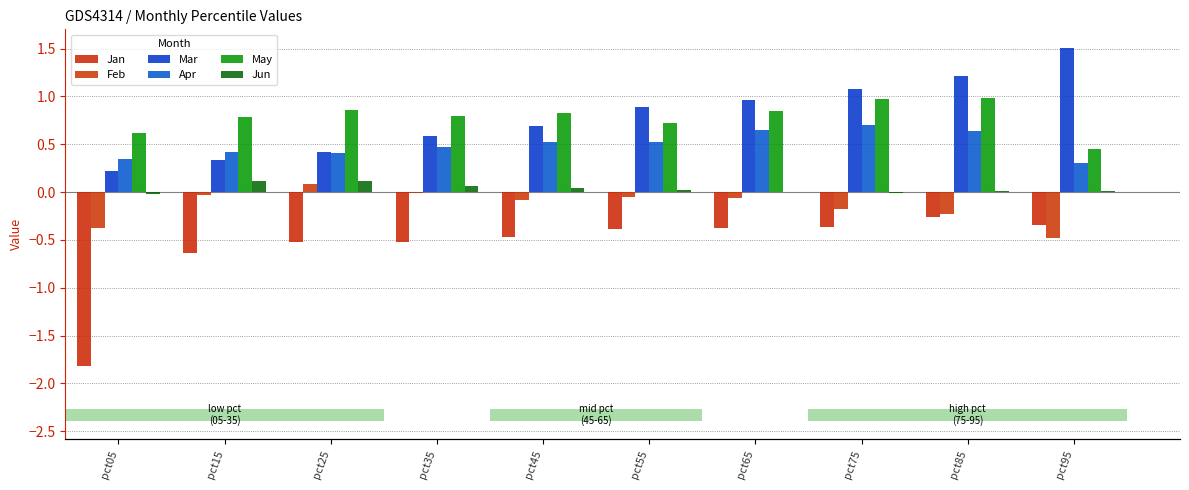

What is the average value of the Apr series?

0.5